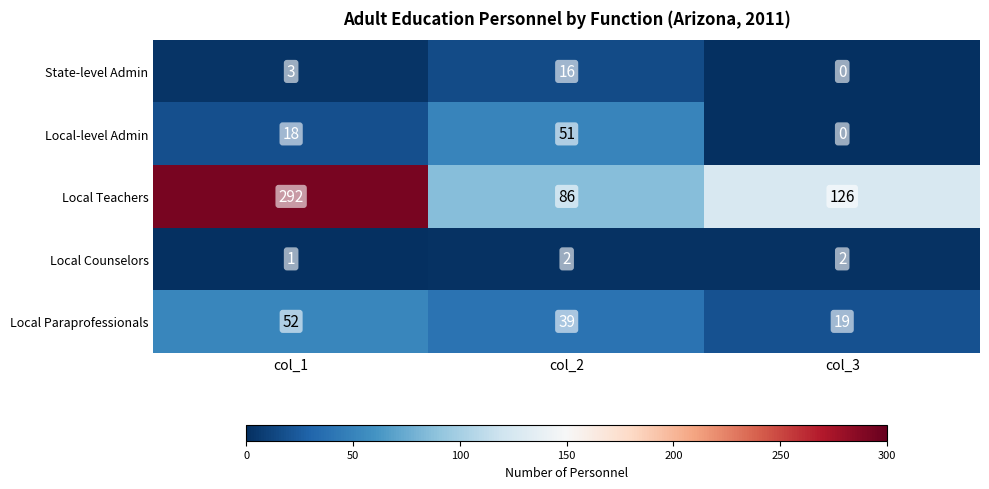

Which series has the largest range (max minus min)?

Local Teachers